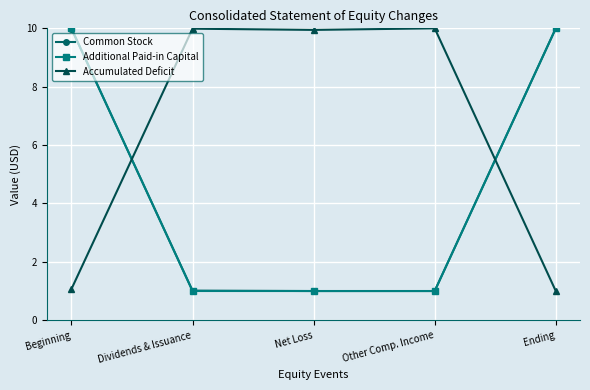

True or false: Accumulated Deficit has more than 0 interior local peaks.

True